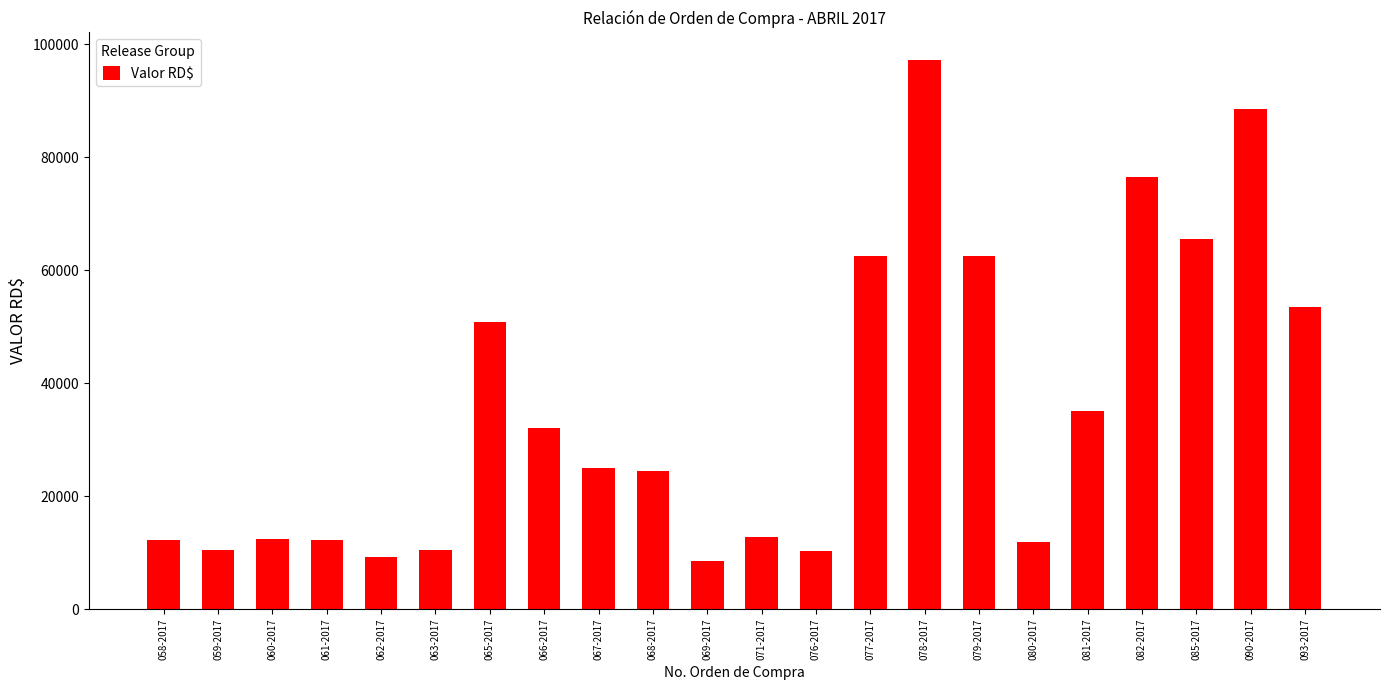

Does the chart contain stacked bars?

No